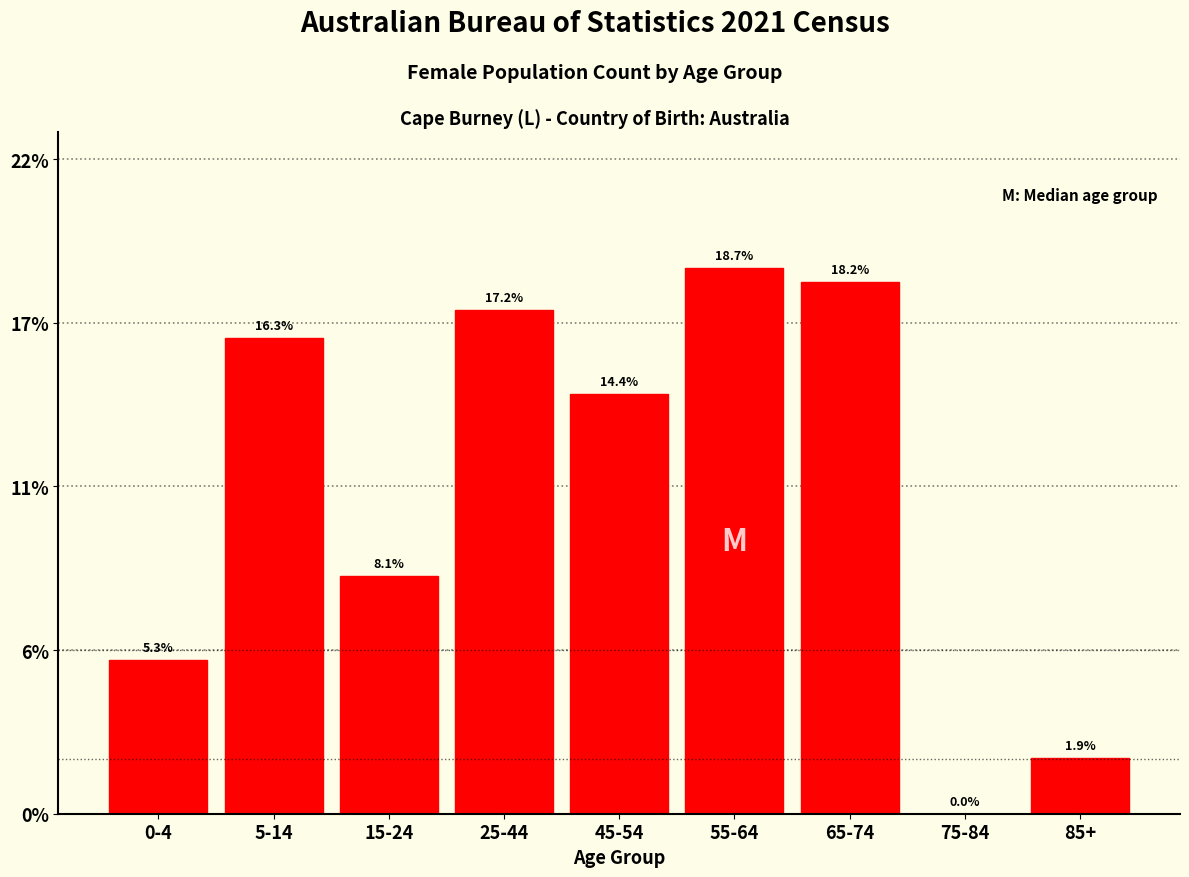

Are the bars horizontal?

No